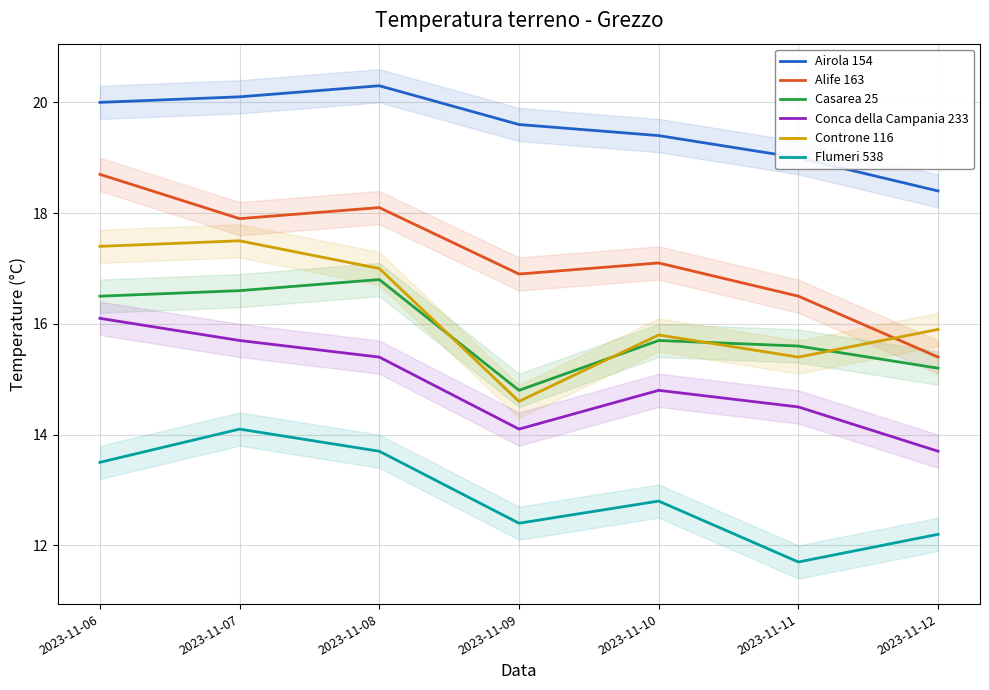

What are all the series names shown in the legend?

Airola 154, Alife 163, Casarea 25, Conca della Campania 233, Controne 116, Flumeri 538